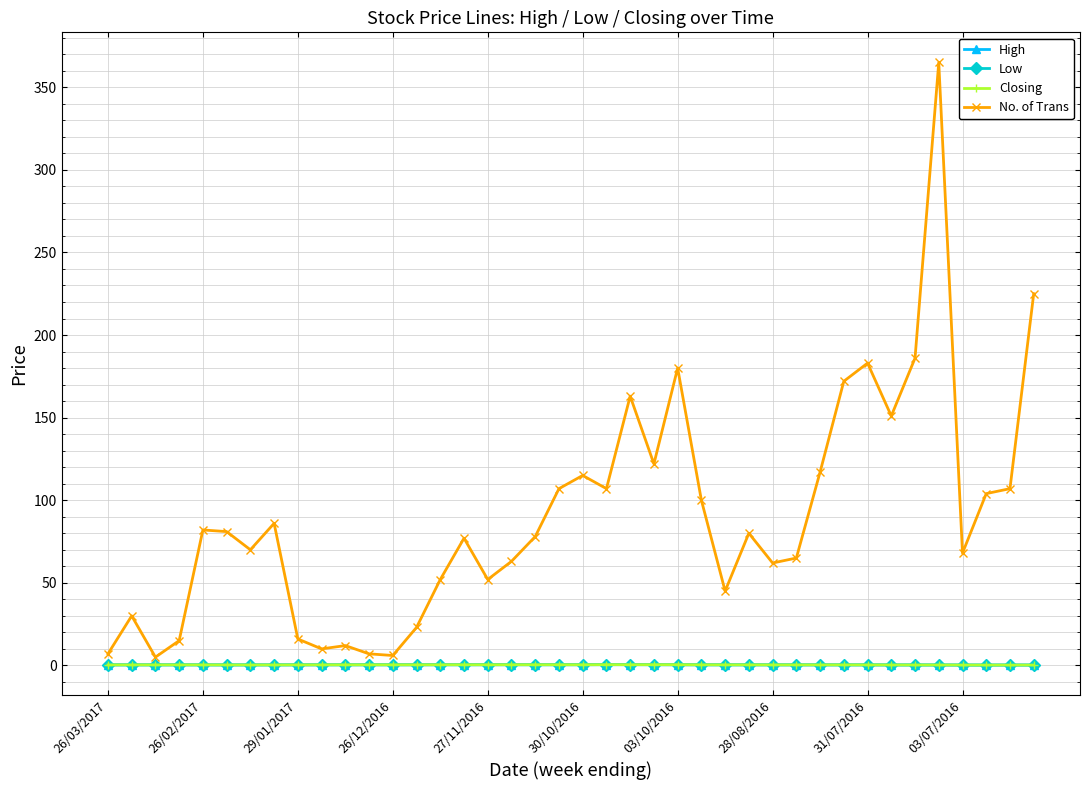

What is the maximum value for No. of Trans?

365.0